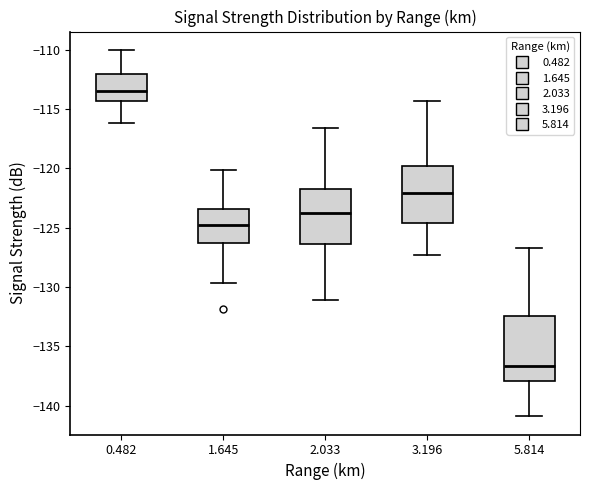

Where does the upper whisker of the box at x = 1.645 end on the y-axis? The values are not printed on the chart, so give them approximately, as read against the axis.

-120.0